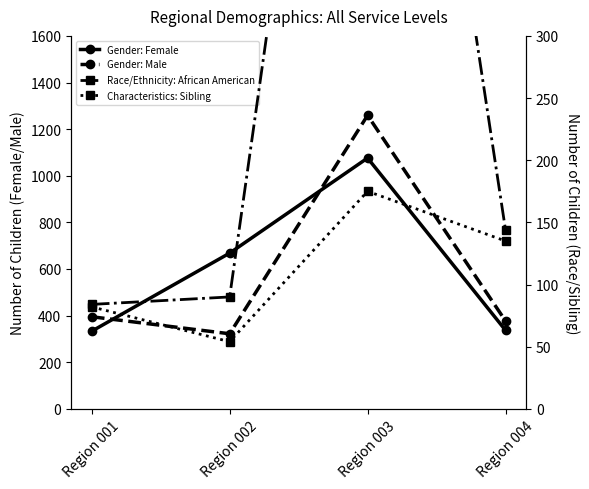

How many lines are shown in the chart?

4